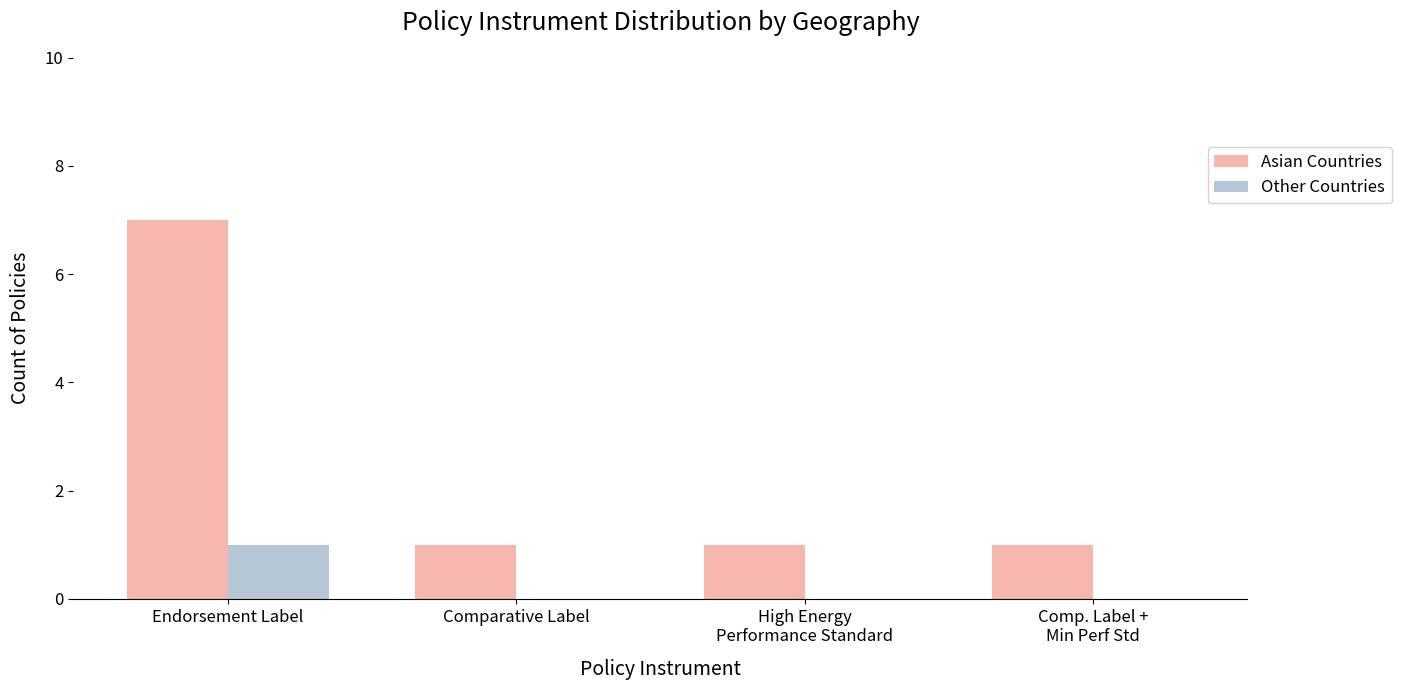

Is it true that Other Countries equals 0 at Comp. Label +
Min Perf Std?

True